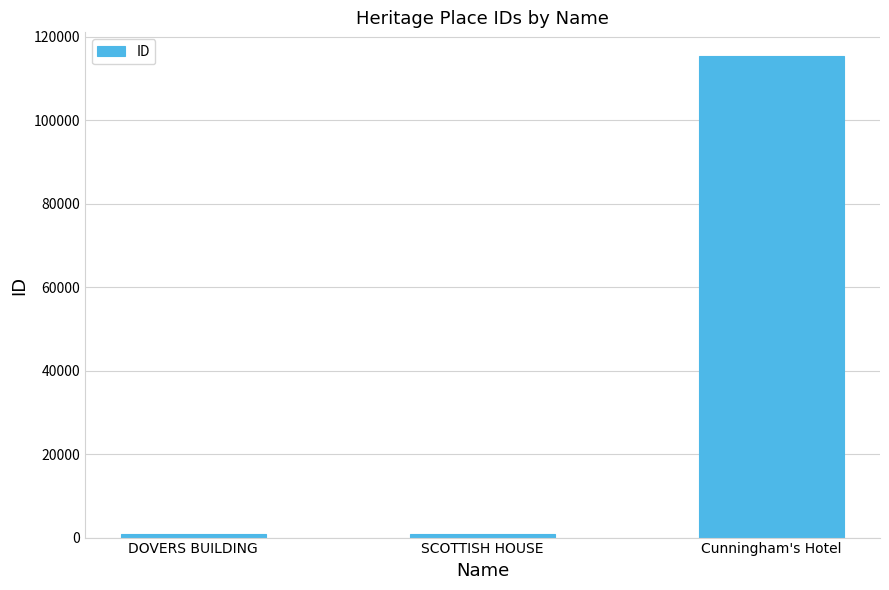

Where is the data nearest to the value 58001?

SCOTTISH HOUSE